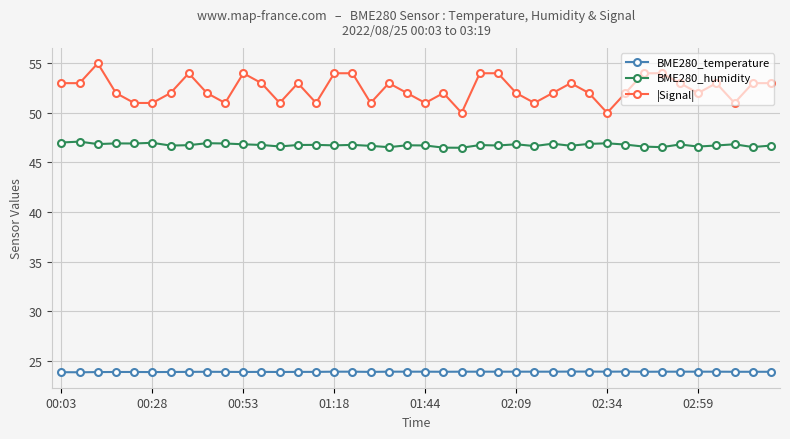

True or false: |Signal| and BME280_humidity intersect in this chart.

False